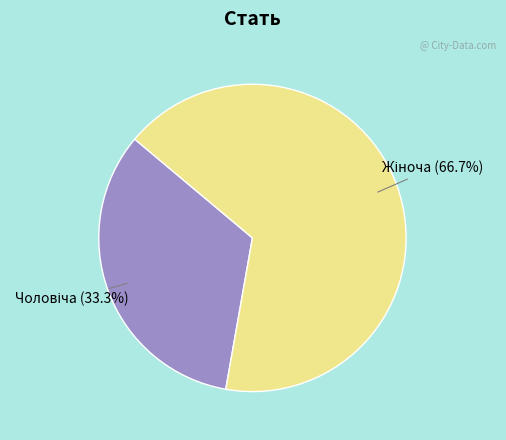

Is there any slice that represents more than half of the pie?

Yes